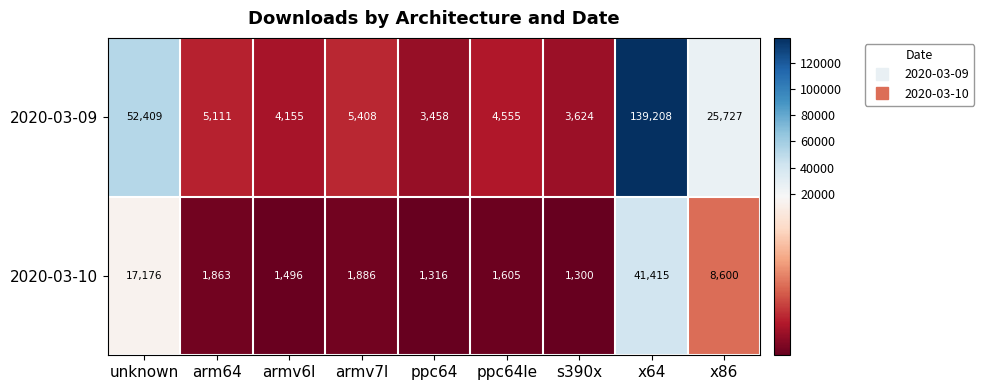

At which category does the chart reach its minimum across all series?

s390x